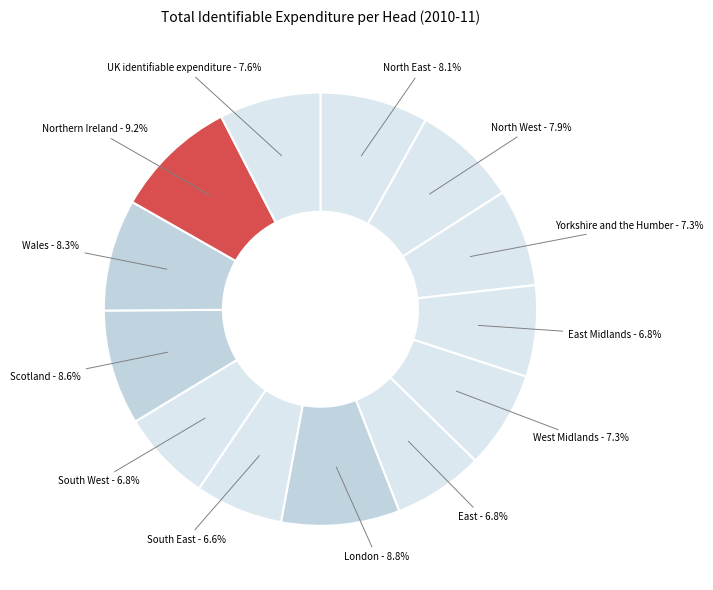

Do South East and East together represent more than half of the pie?

No